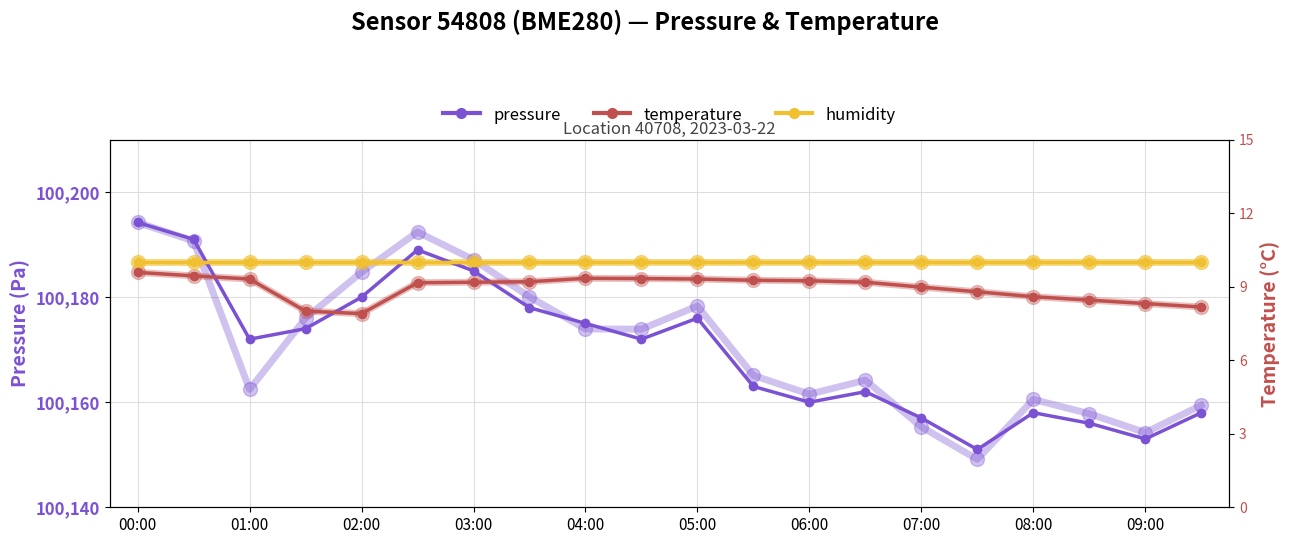

What are all the series names shown in the legend?

pressure, temperature, humidity